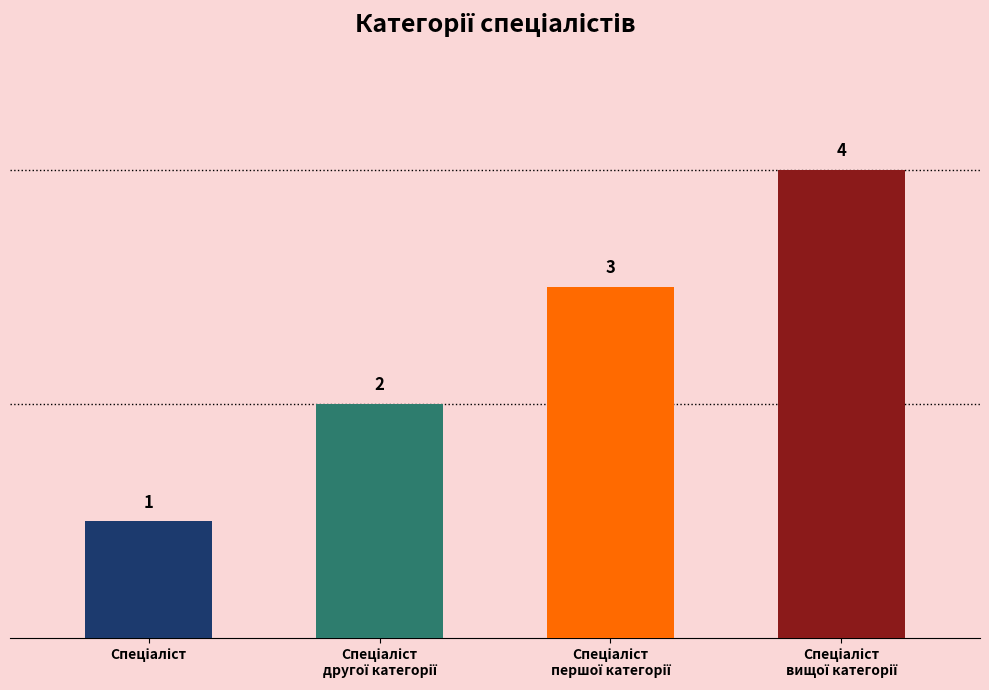

Count the values in the range 2 to 4.

3